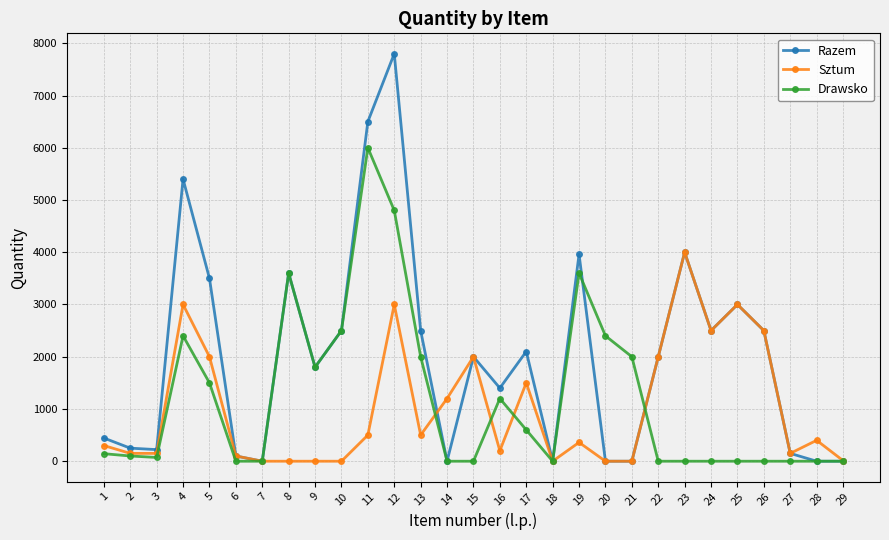

Rank the series by their maximum value, from highest to lowest.

Razem, Drawsko, Sztum